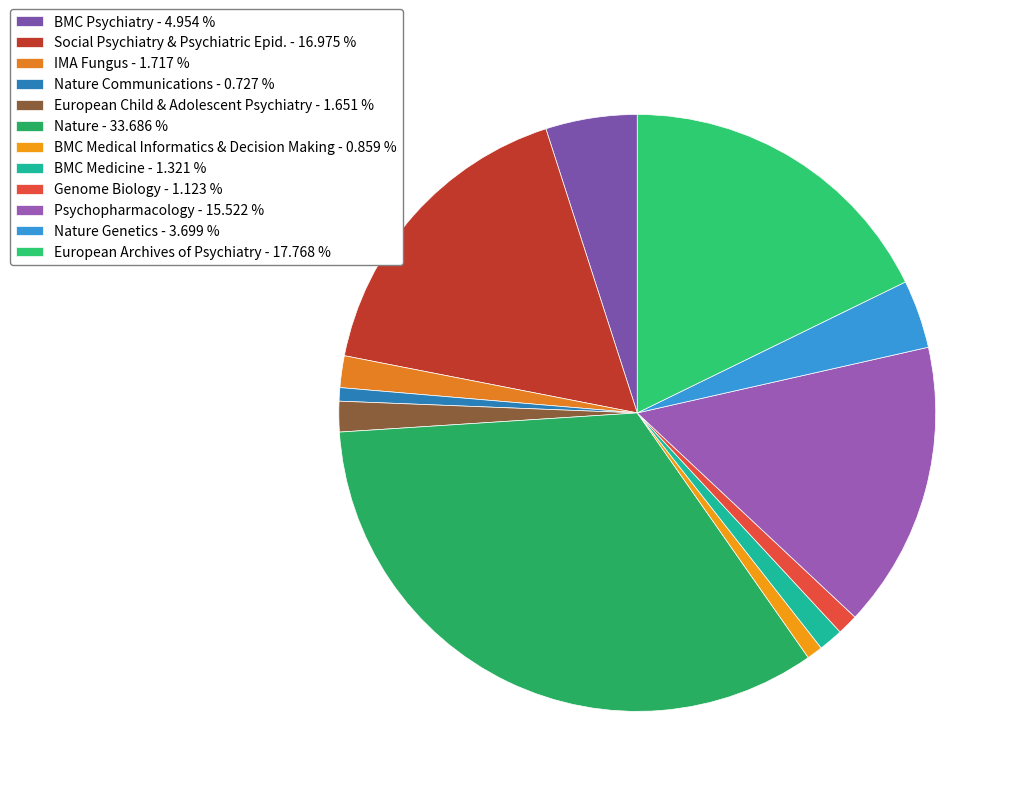

Which slice is the largest?

Nature - 33.686 %